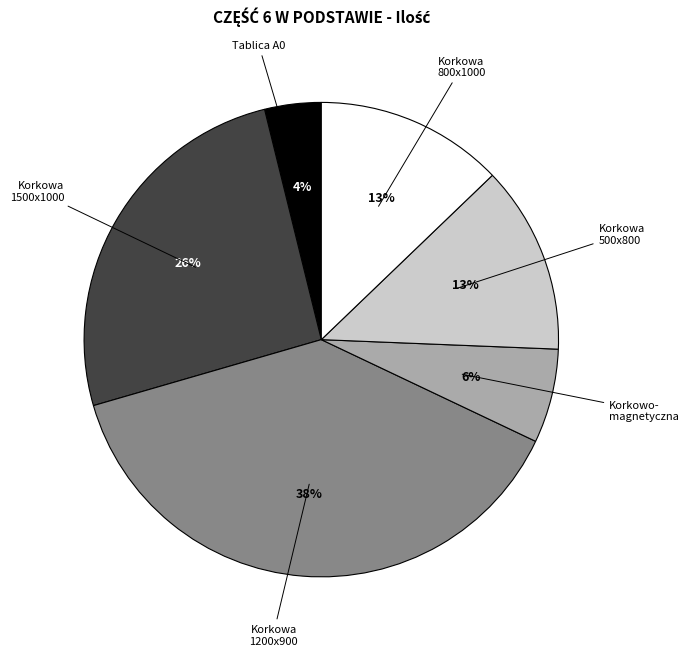

How many slices are in this pie chart?

6